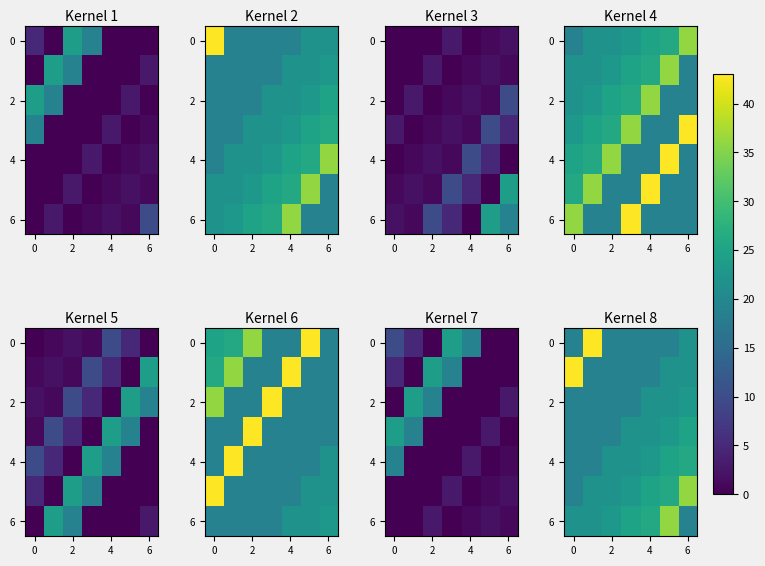

How many series are shown in this chart?

7